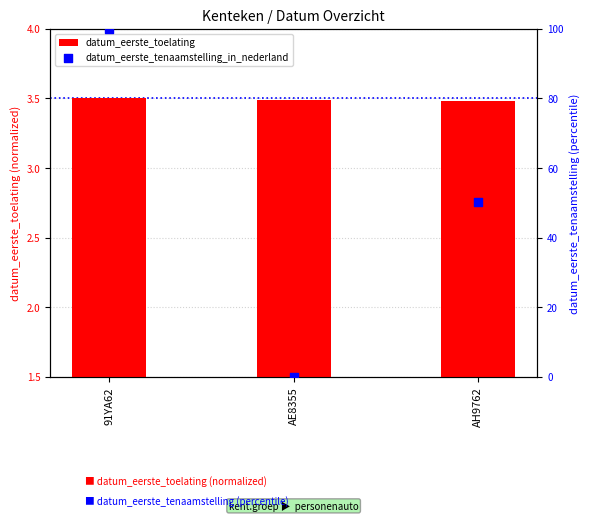

Which series has the largest Y range (max minus min)?

datum_eerste_tenaamstelling_in_nederland